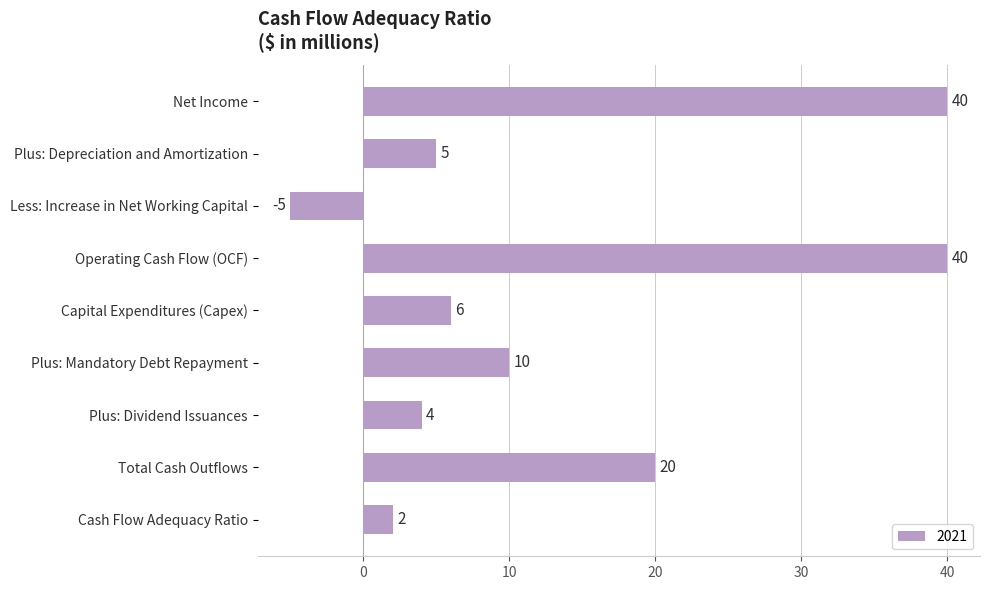

Does the chart contain any negative values?

Yes